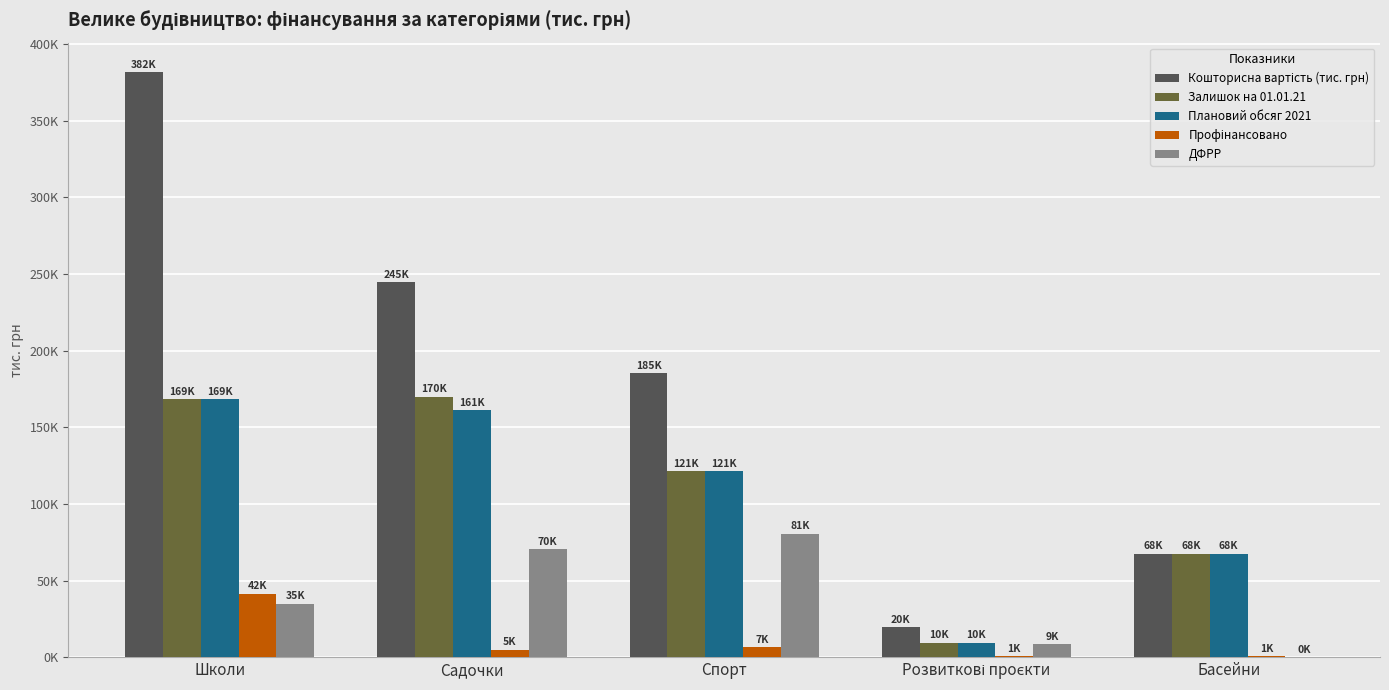

Is the value of ДФРР at Басейни greater than the value of Плановий обсяг 2021 at Спорт?

No